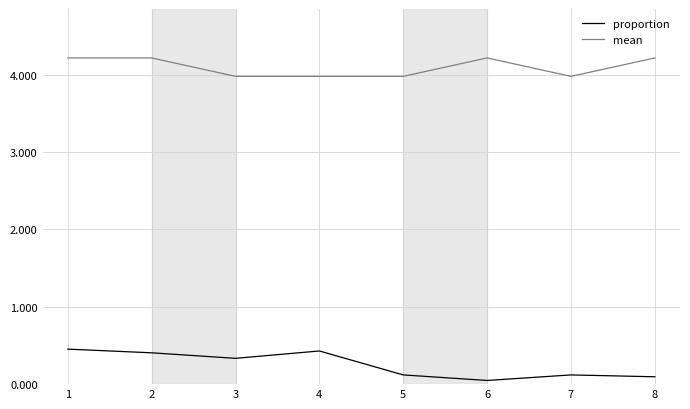

True or false: proportion and mean cross at least once.

False